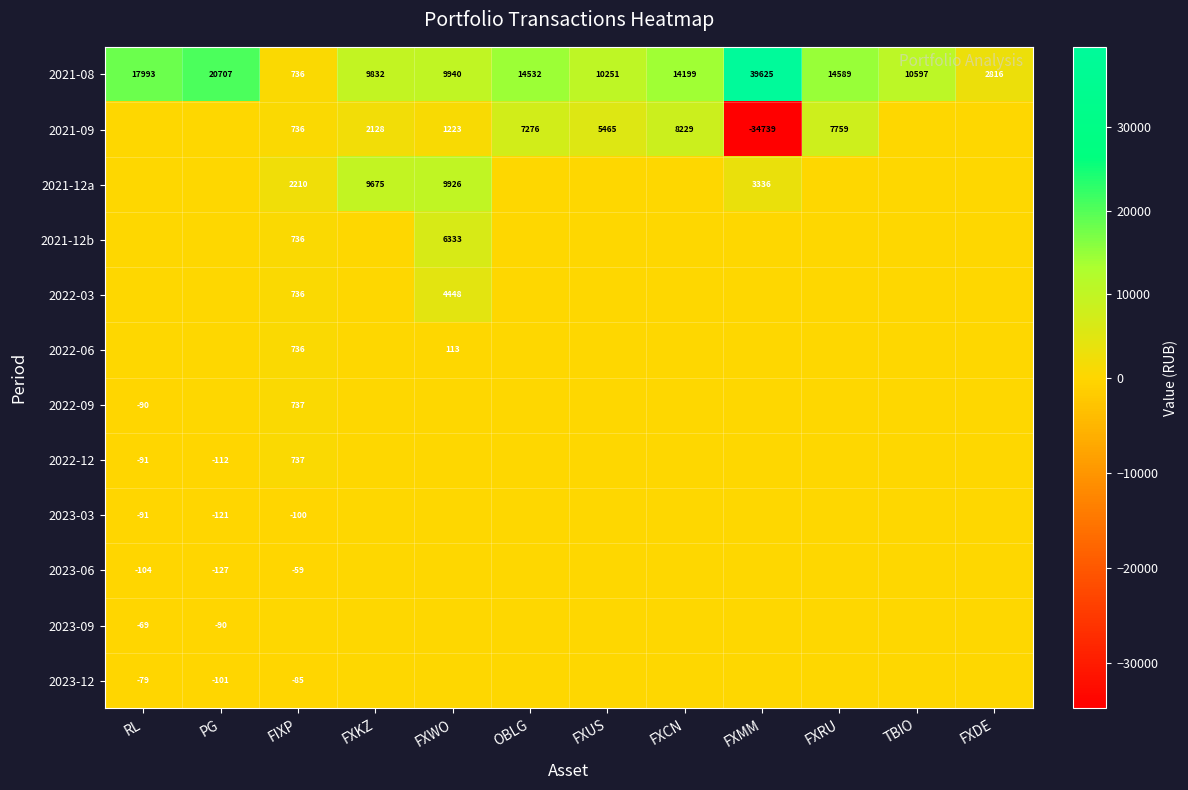

At which category is the sum across all series the highest?

FXWO